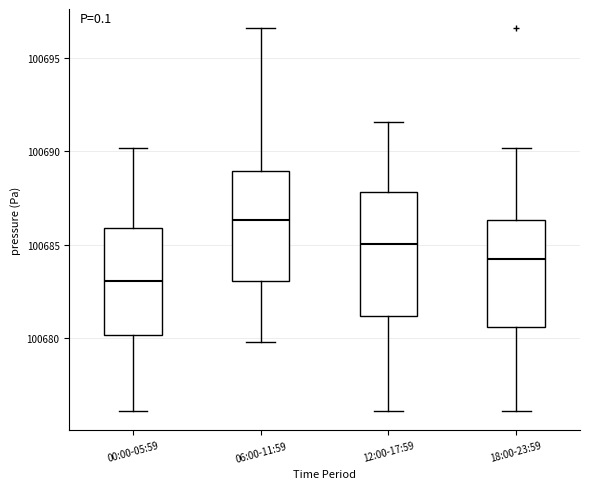

Which box is the tallest, from its lower edge to its upper edge?

12:00-17:59